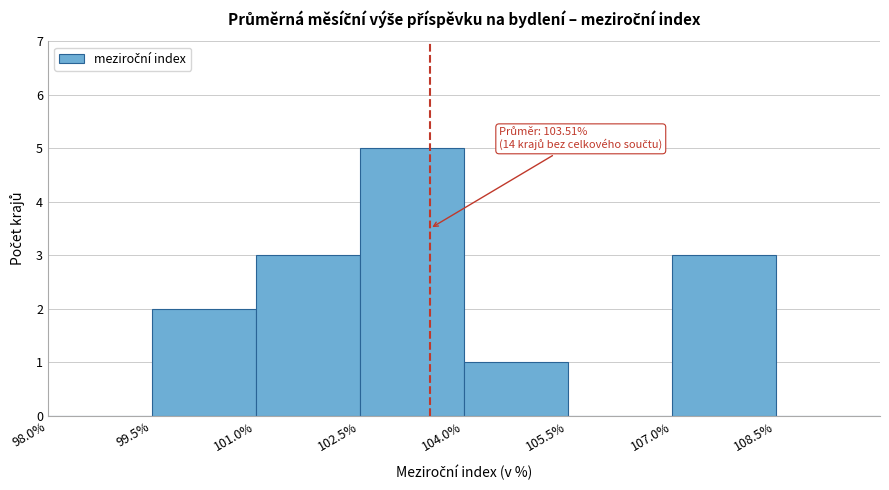

Over which range of the x-axis is the bar tallest?

102.5 to 104.0